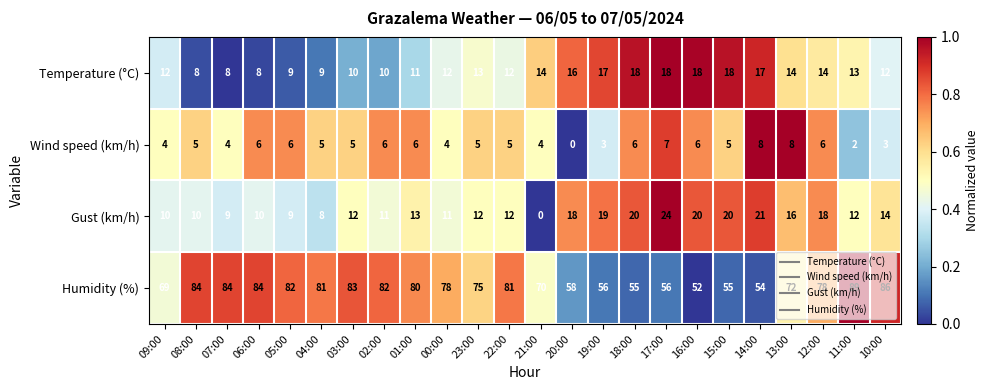

Rank the series at 21:00 from highest to lowest value.

Humidity (%), Temperature (°C), Wind speed (km/h), Gust (km/h)